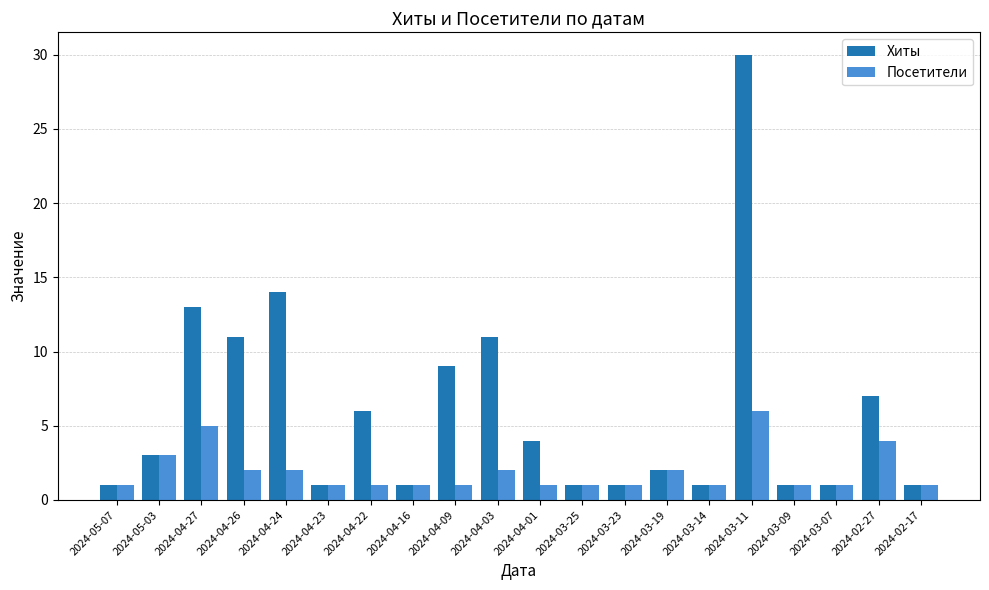

What is the maximum value for Хиты?

30